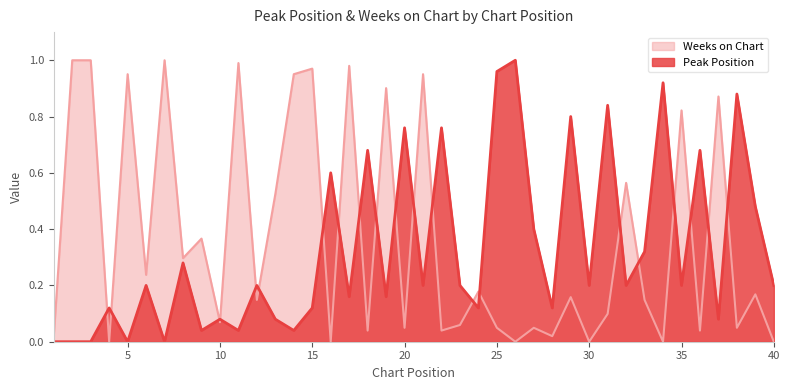

What are all the series names shown in the legend?

Weeks on Chart, Peak Position